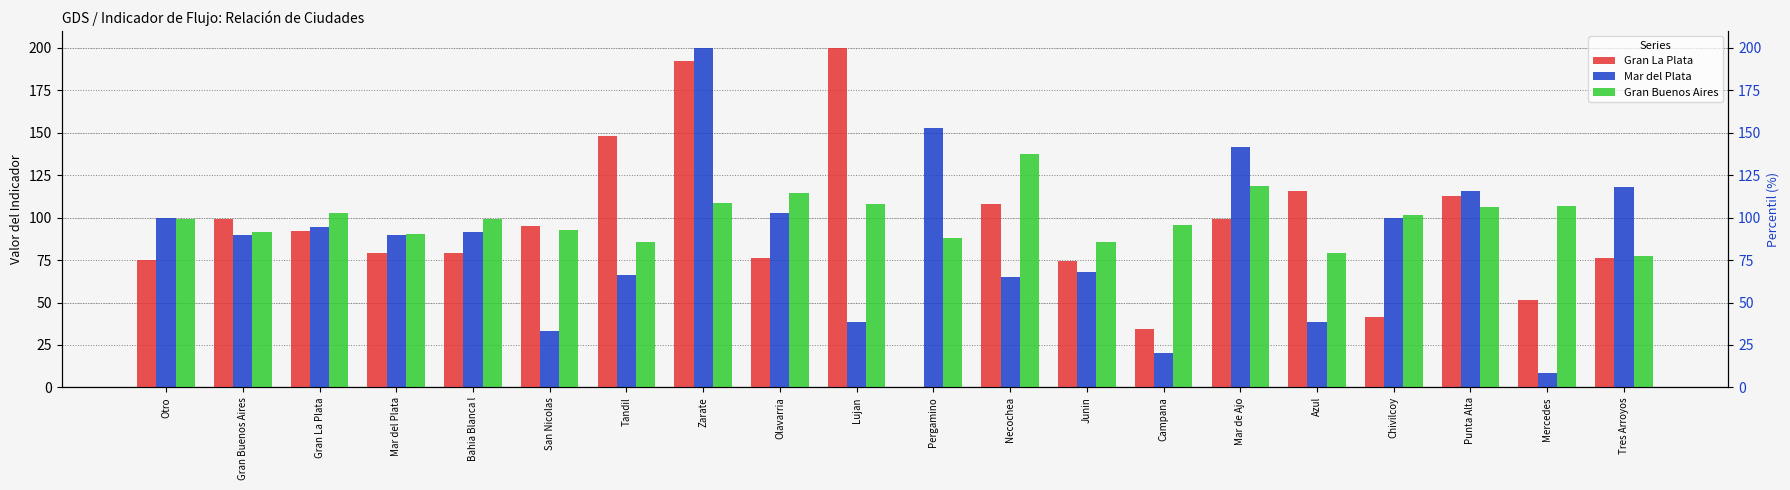

What is the total value across all series at Mar de Ajo?

359.3